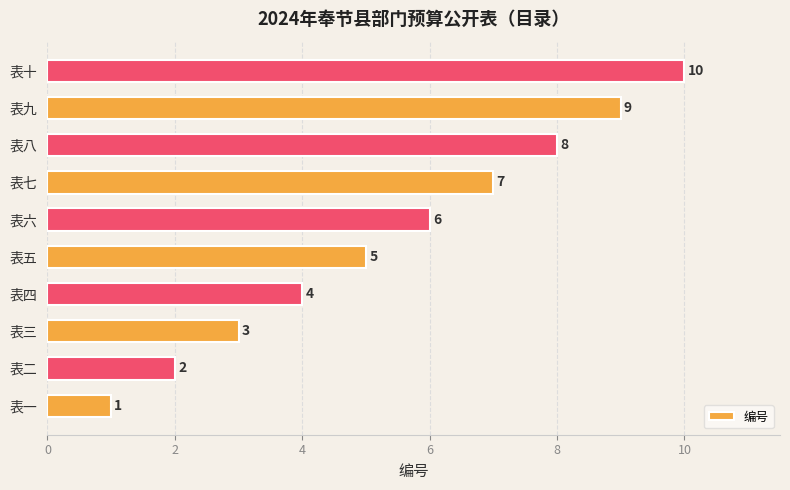

Approximately how many times larger is the value at 表七 compared to 表二?

3.5